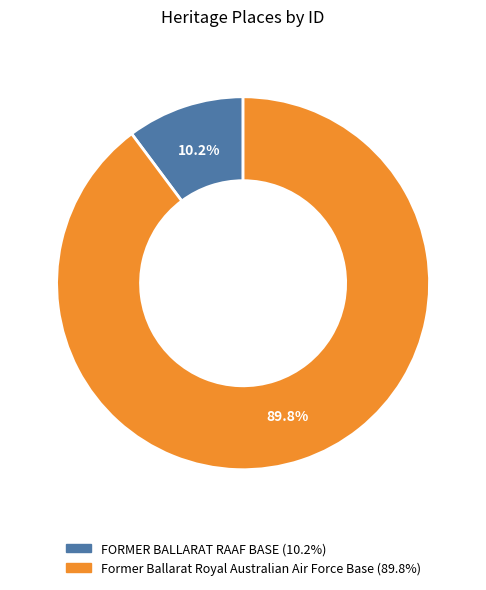

Count the number of slices in the pie.

2